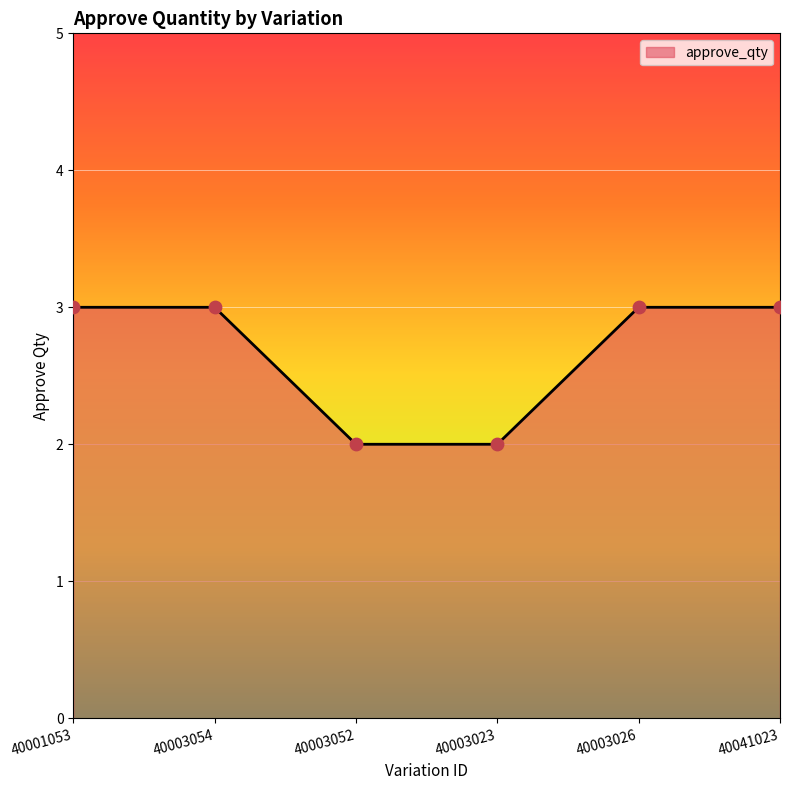

Approximately how many times larger is the value at 40041023 compared to 40003054?

1.0